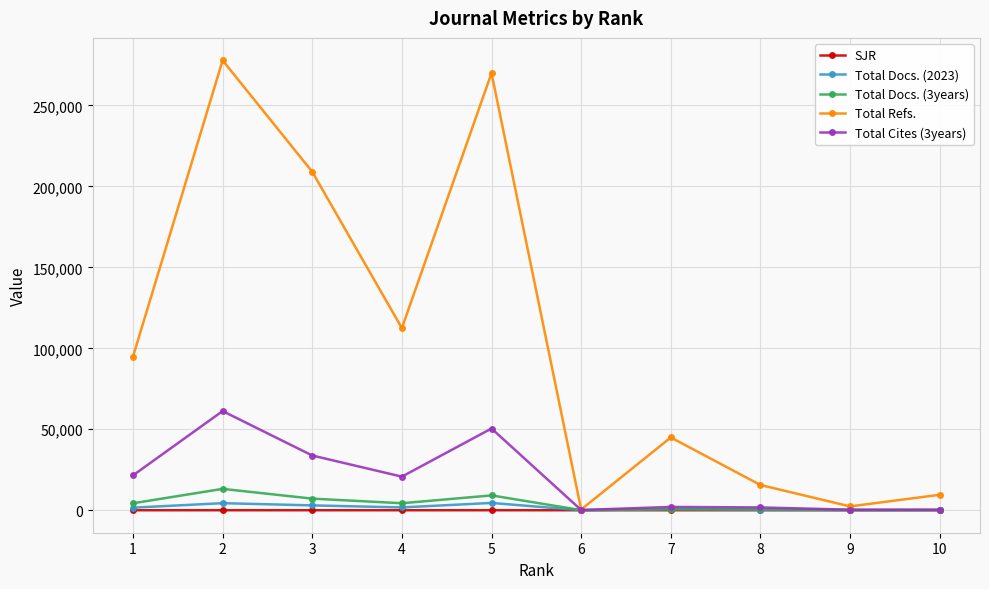

What is the smallest value displayed?

0.4